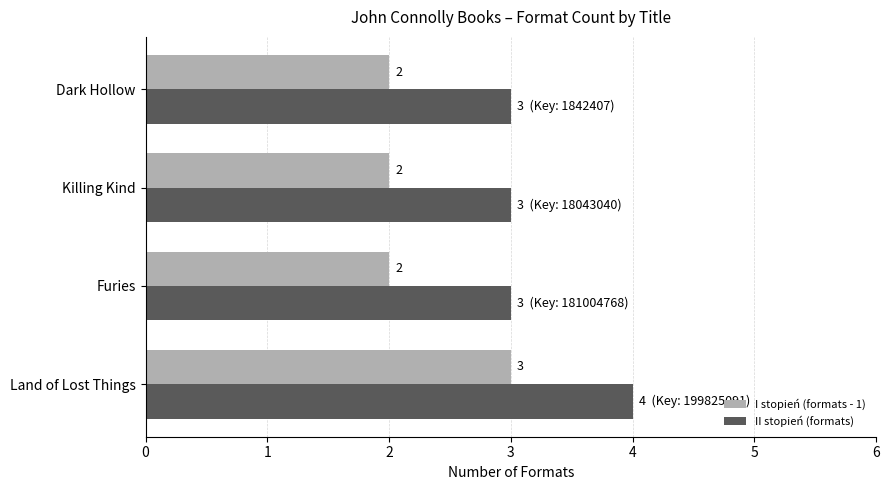

Which series has the largest total across all categories?

II stopień (formats)